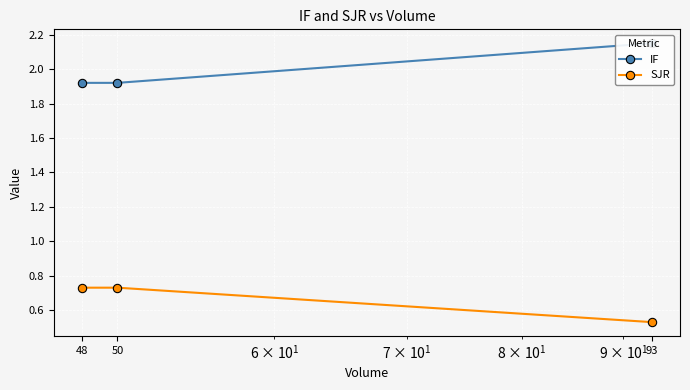

List the series in order of their overall mean, lowest first.

SJR, IF